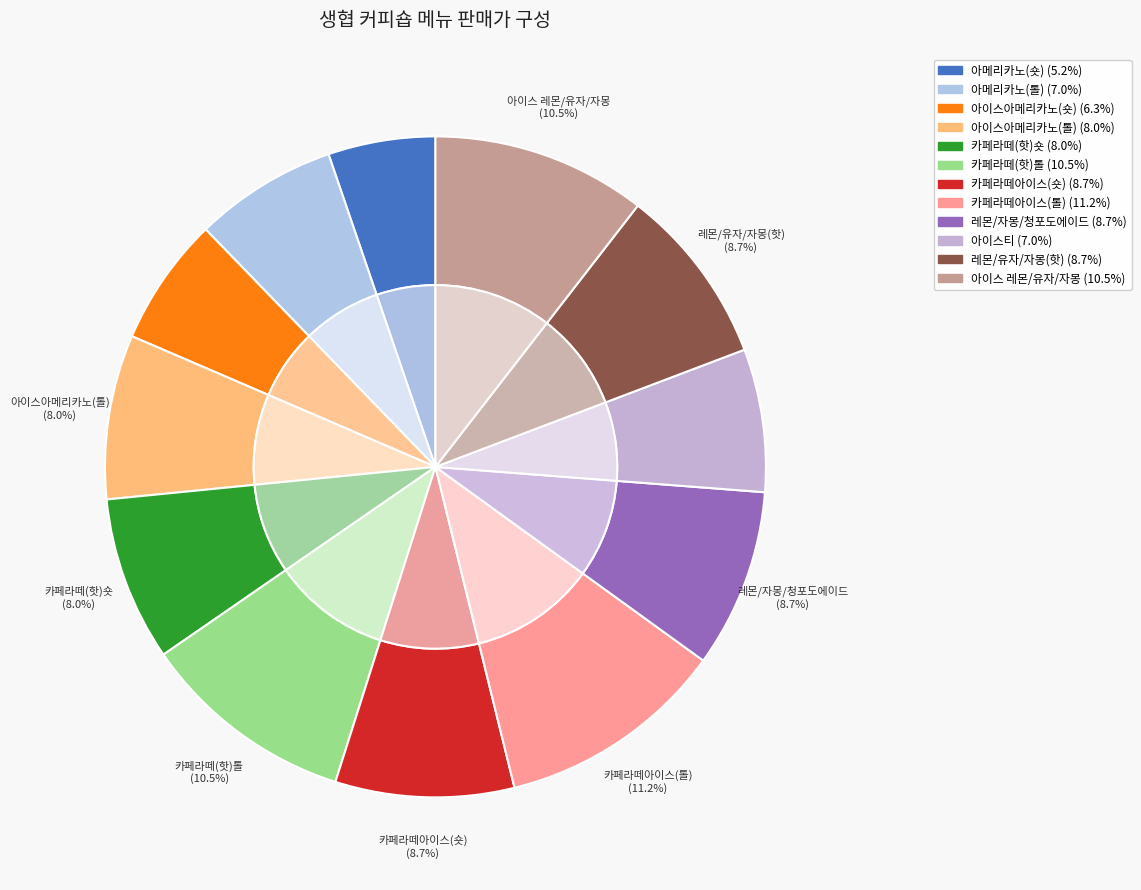

What percentage is the 아이스티 slice, to the nearest percent?

7%